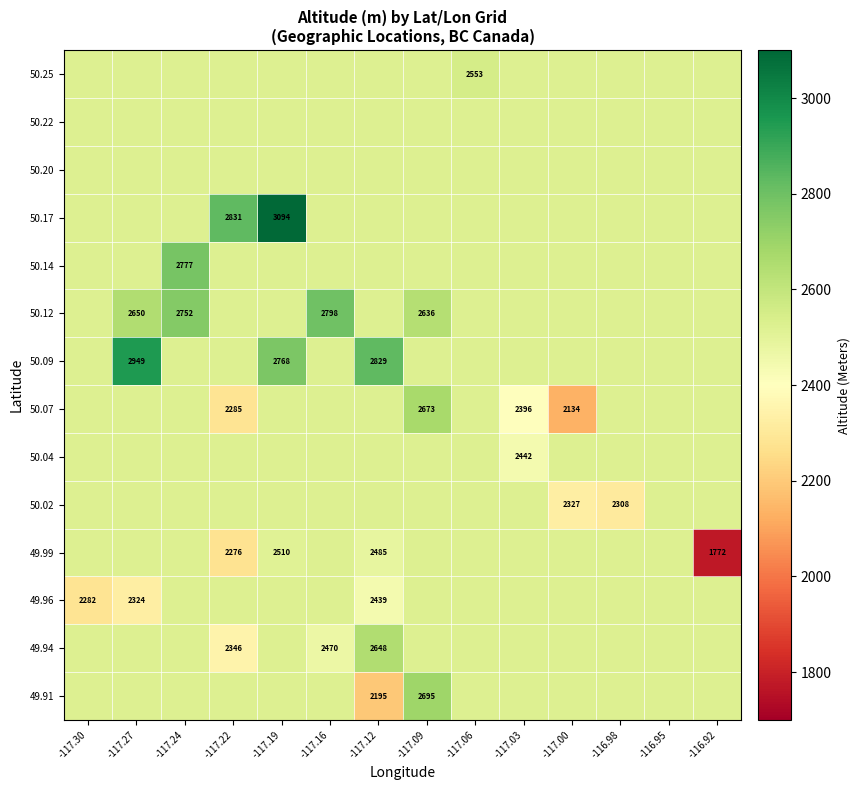

Is it true that 50.17 equals 3755.6 at -116.95?

False